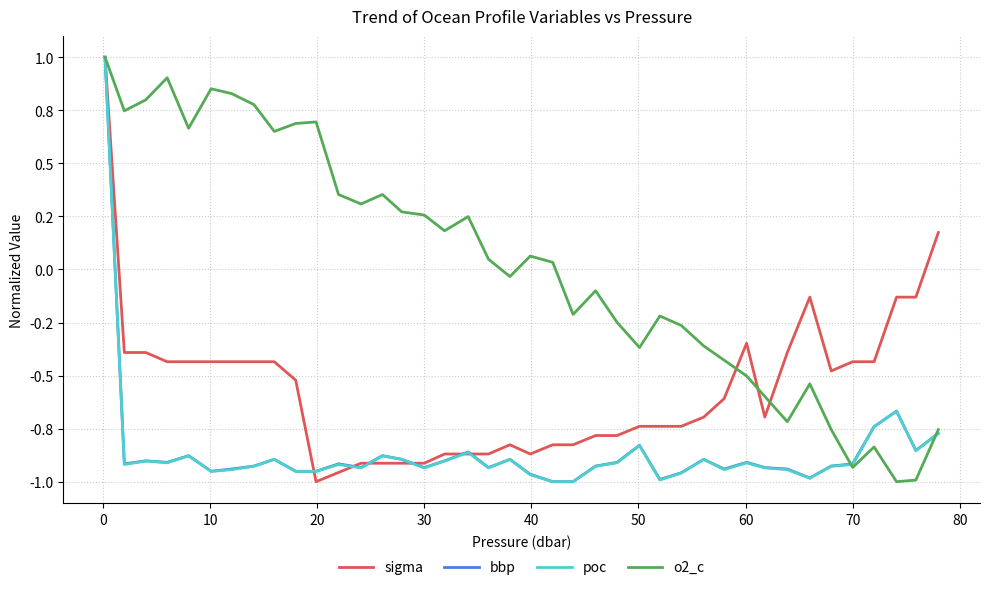

What is the sum of all sigma values?

-22.6